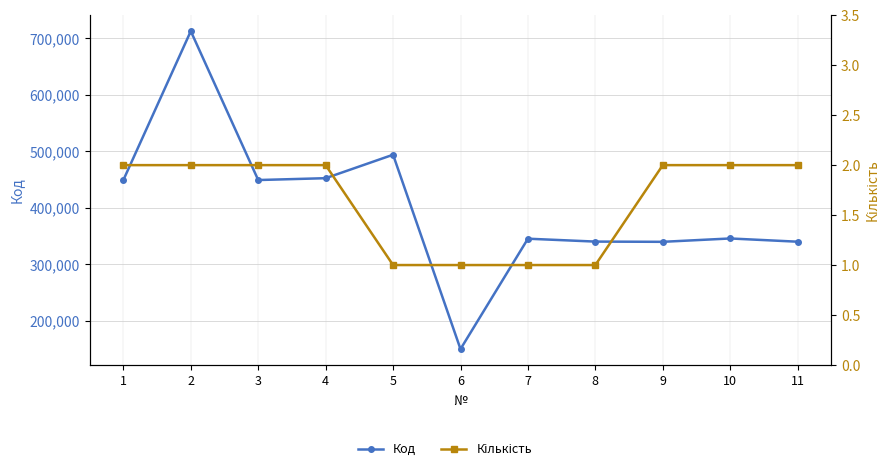

At 7, list the series in order from smallest to largest.

Кількість, Код